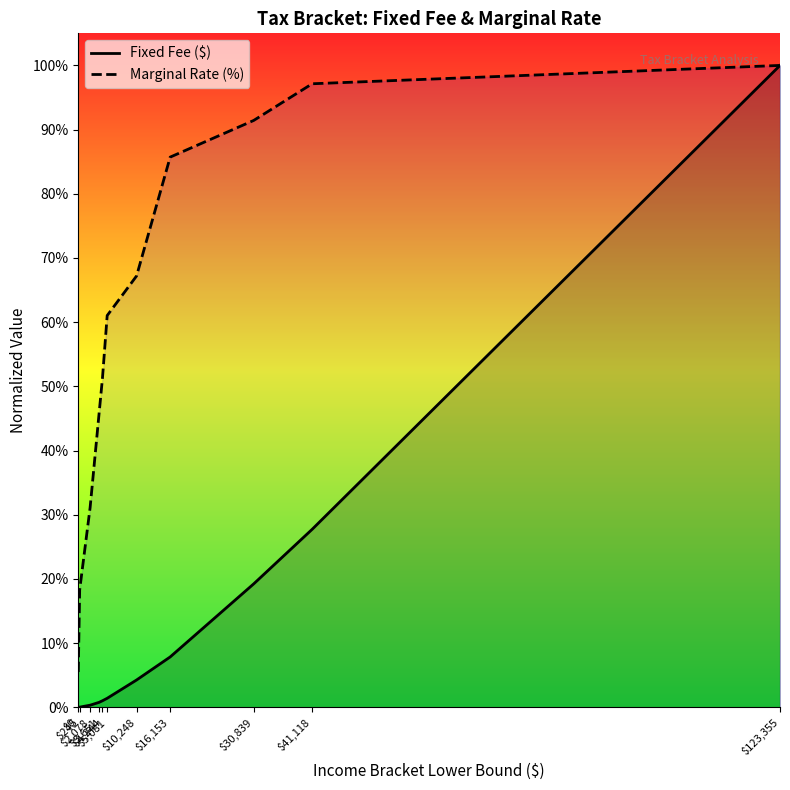

True or false: Marginal Rate (%) and Fixed Fee ($) cross at least once.

False